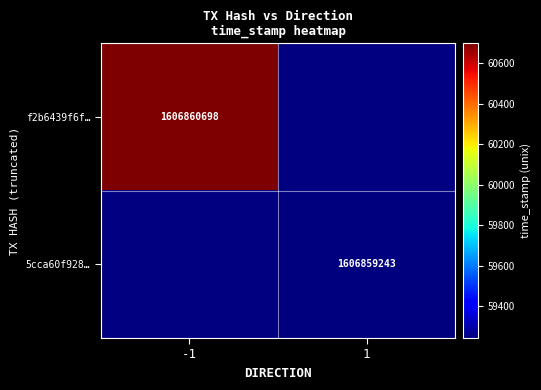

Which has a higher value, time_stamp or direction?

time_stamp